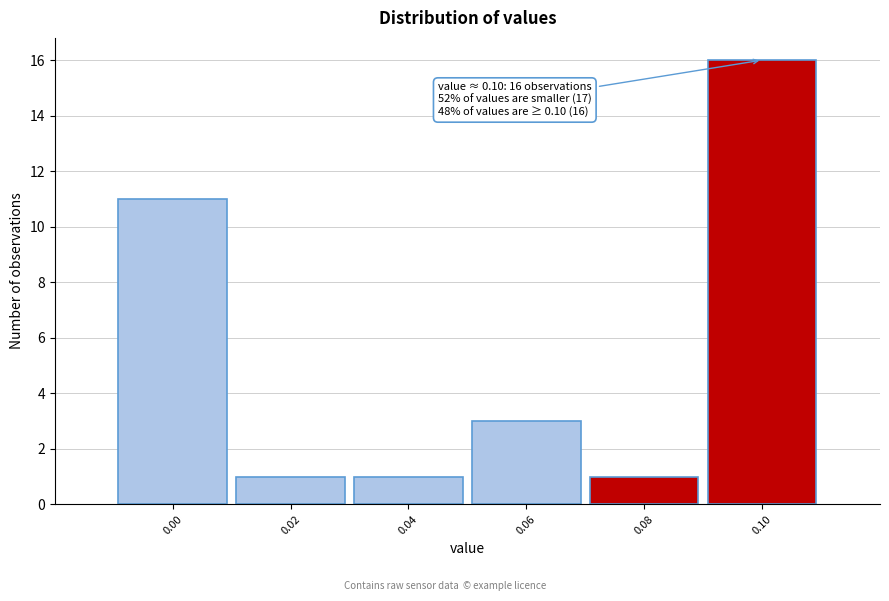

Reading left to right, extract all data points from this chart.

0.00=11	0.02=1	0.04=1	0.06=3	0.08=1	0.10=16